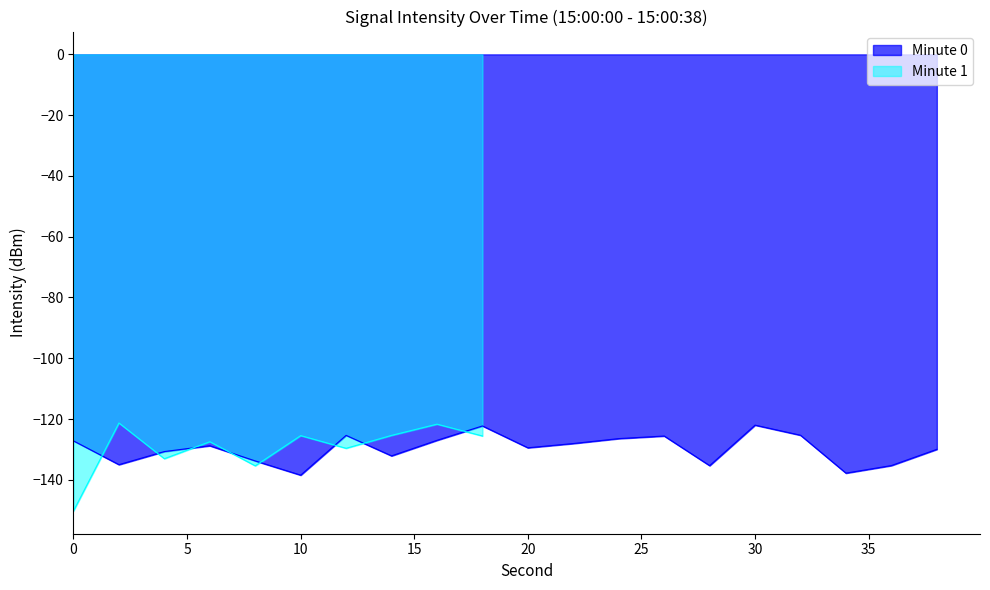

What is the change in value from 18 to 32?

-3.1